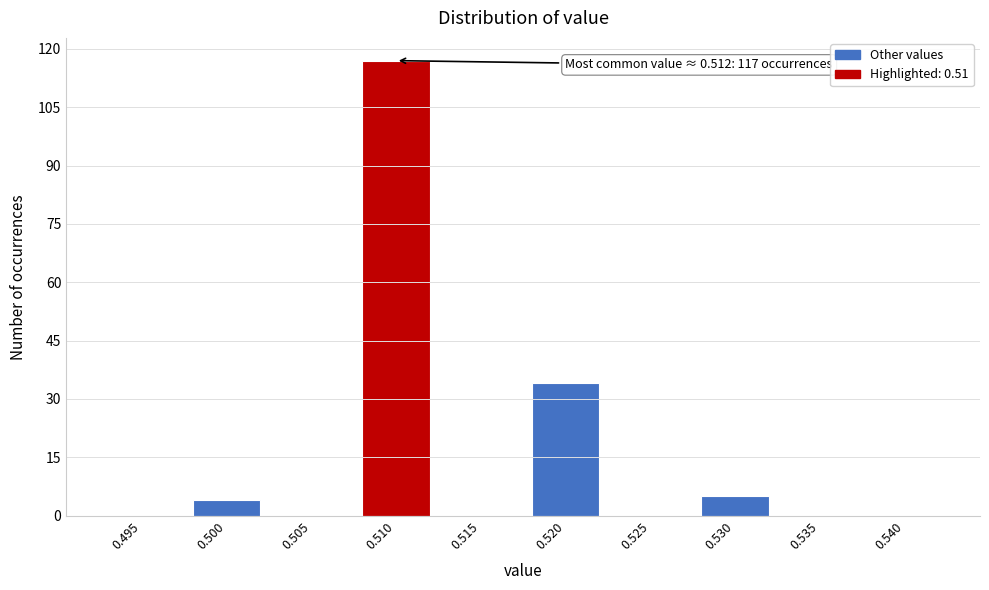

Reading right to left, transcribe all the data shown in this chart.

0.540=0	0.535=0	0.530=5	0.525=0	0.520=34	0.515=0	0.510=117	0.505=0	0.500=4	0.495=0